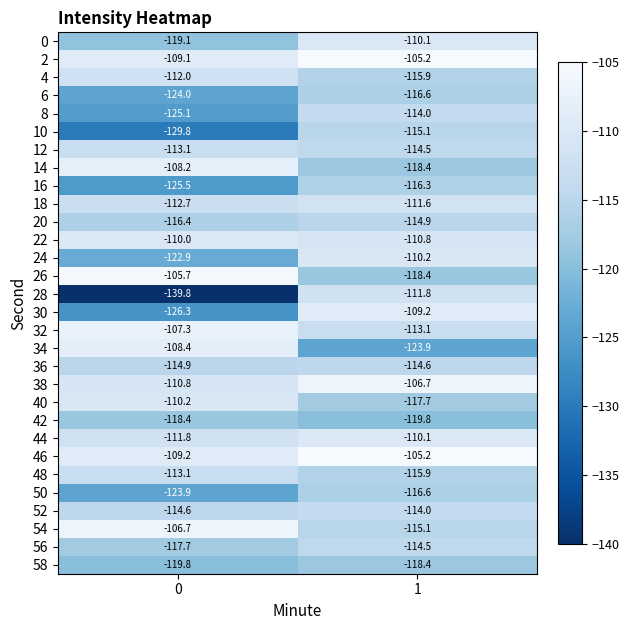

What is the sum of all 10 values?

-244.9